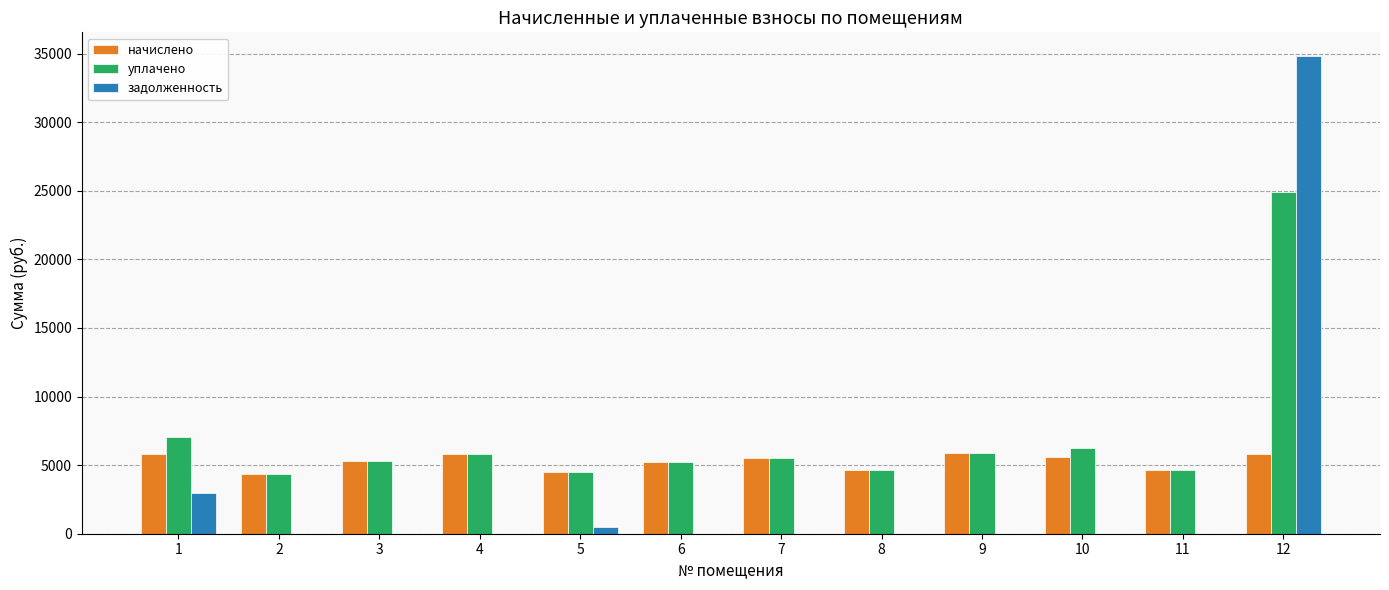

How many data points in задолженность are above 0?

3